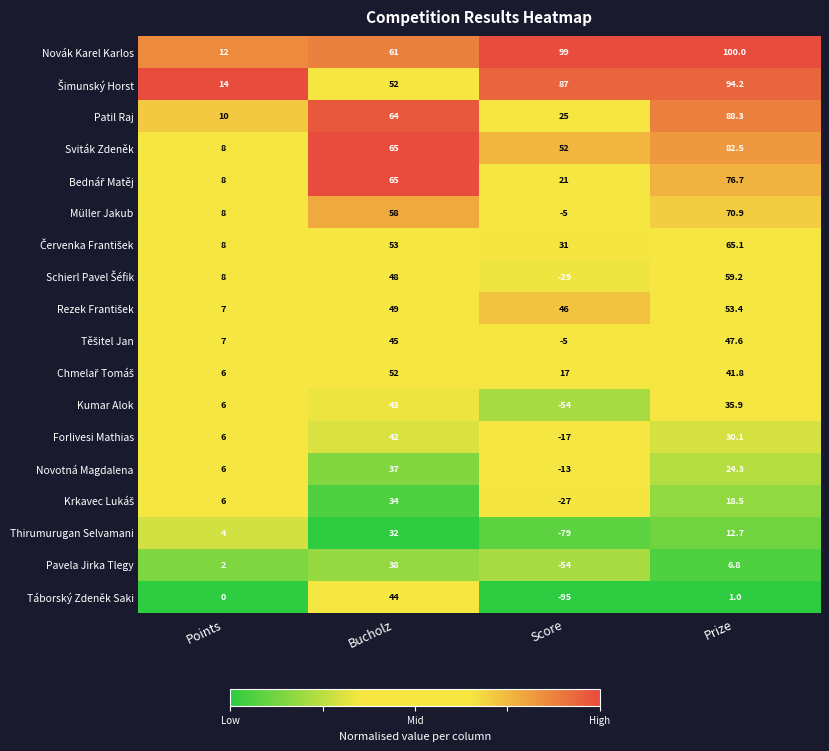

What is the spread (max minus min) of values at Prize?

99.0